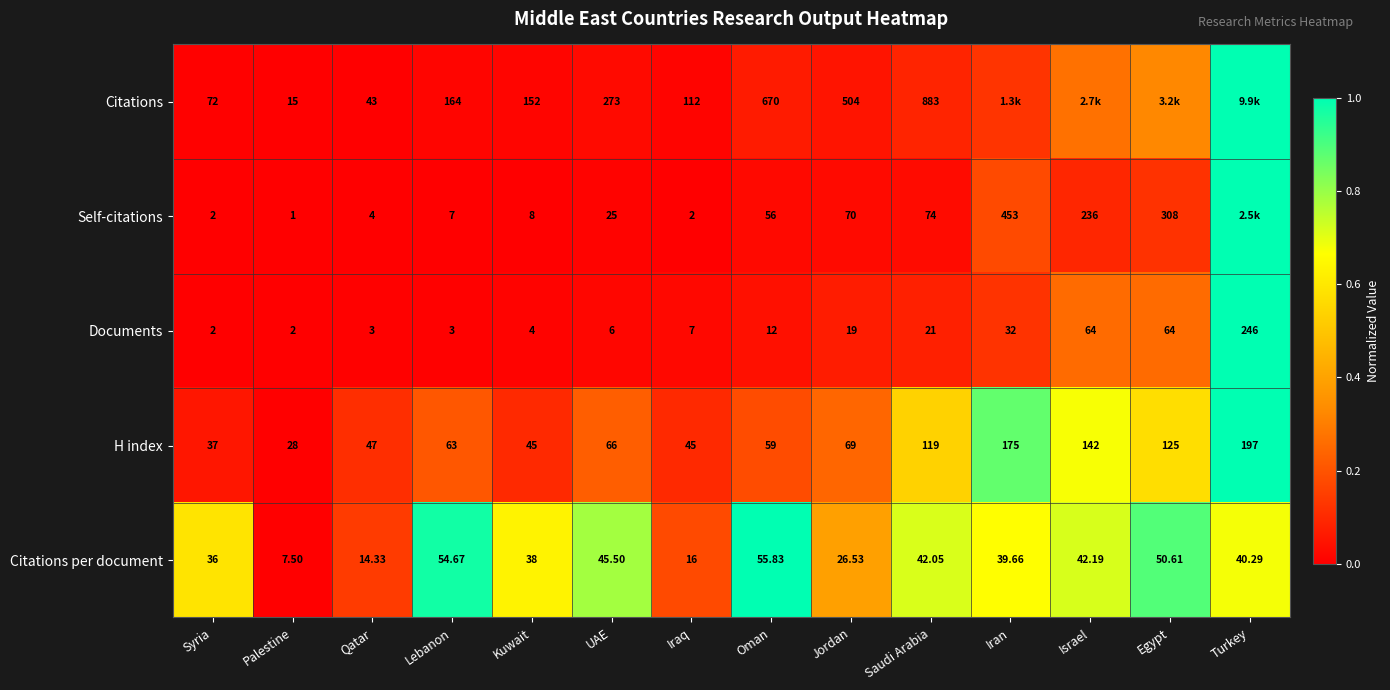

Which series changed the most between Syria and Saudi Arabia?

Citations